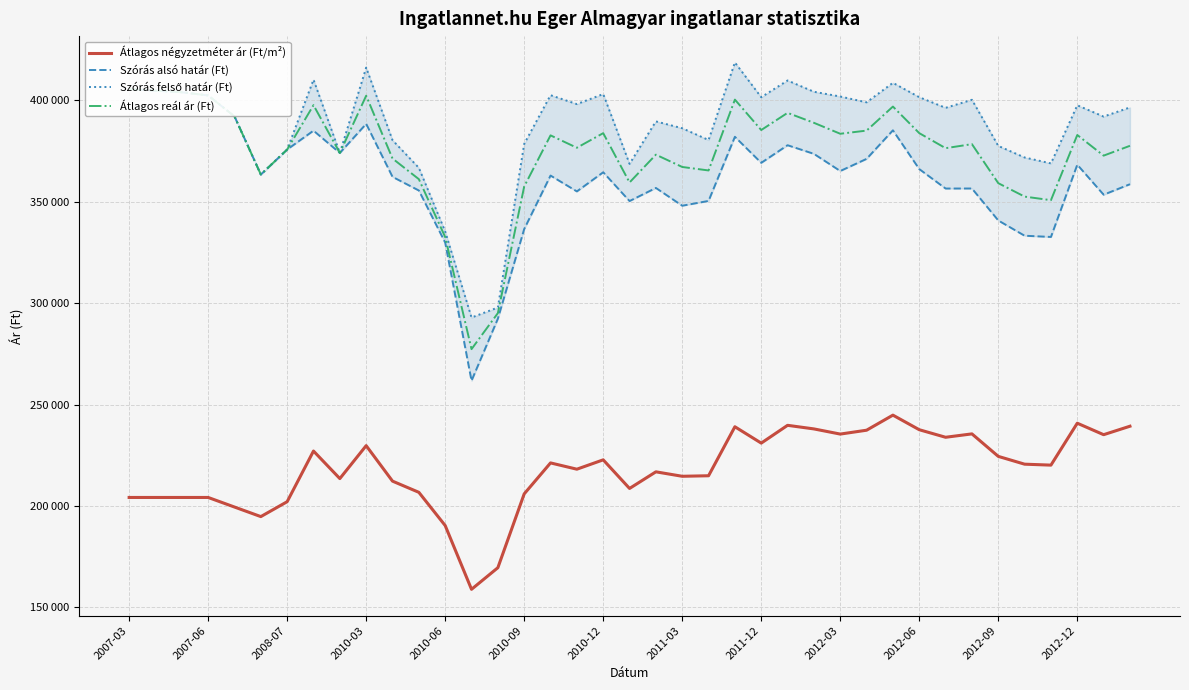

Reading left to right, extract all data points from this chart.

Átlagos négyzetméter ár (Ft/m²): 204166	204166	204166	204166	199444	194722	202076	227068	213478	229726	212221	206700	190306	158849	169511	205928	221207	218109	222721	208610	216810	214614	214872	239043	230976	239753	237980	235433	237339	244777	237580	233855	235528	224432	220583	220116	240798	235132	239309
Szórás alsó határ (Ft): 405661	404866	404074	402501	392173	363473	375814	385117	374110	388470	362328	355595	329897	261740	292329	336569	362966	355144	364586	350386	356854	348087	350452	382090	369242	377935	373670	365212	371196	385288	366158	356567	356585	340814	333285	332678	368325	353523	358705
Szórás felső határ (Ft): 405661	404866	404074	402501	392173	363473	375814	410275	374110	416234	380414	366785	335379	292930	297875	378587	402624	398222	403182	368738	389690	386317	380510	418764	401608	409871	404312	401966	399094	408718	401632	396381	400345	377604	371885	368968	397639	392075	396589
Átlagos reál ár (Ft): 405661	404866	404074	402501	392173	363473	375814	397696	374110	402352	371371	361190	332638	277335	295102	357578	382795	376683	383884	359562	373272	367202	365481	400427	385425	393903	388991	383589	385145	397003	383895	376474	378465	359209	352585	350823	382982	372799	377647